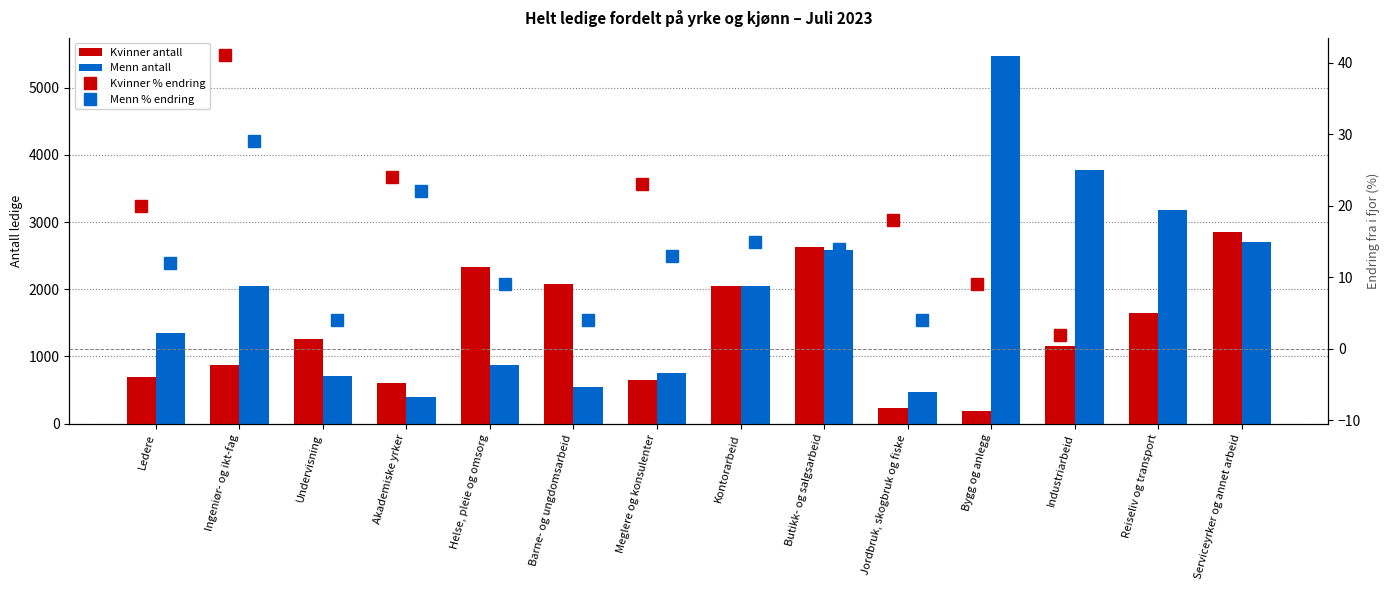

Are the bars horizontal?

No